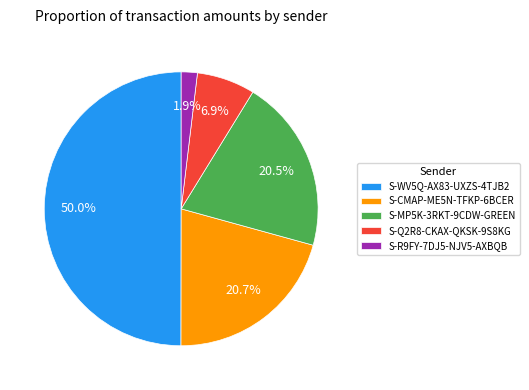

What percentage is the S-R9FY-7DJ5-NJV5-AXBQB slice, to the nearest percent?

2%